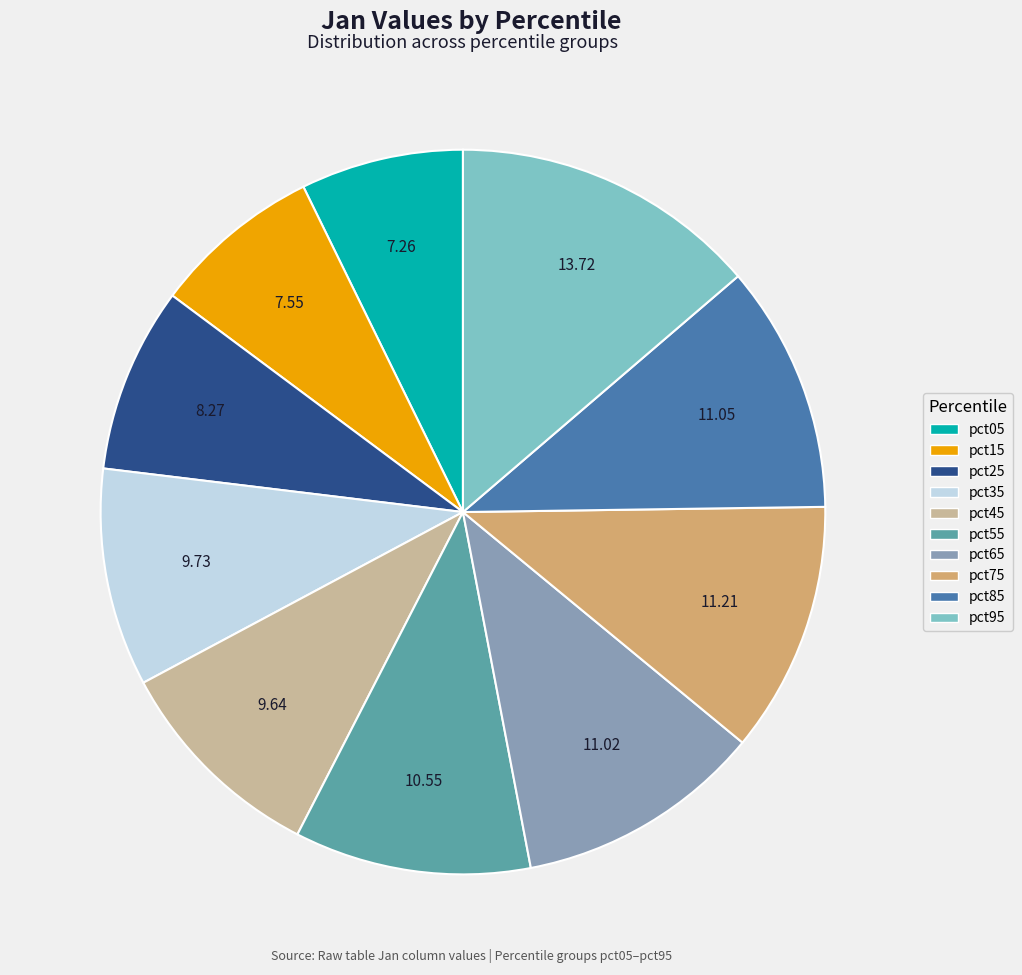

Combined, do pct05 and pct25 account for over 50%?

No